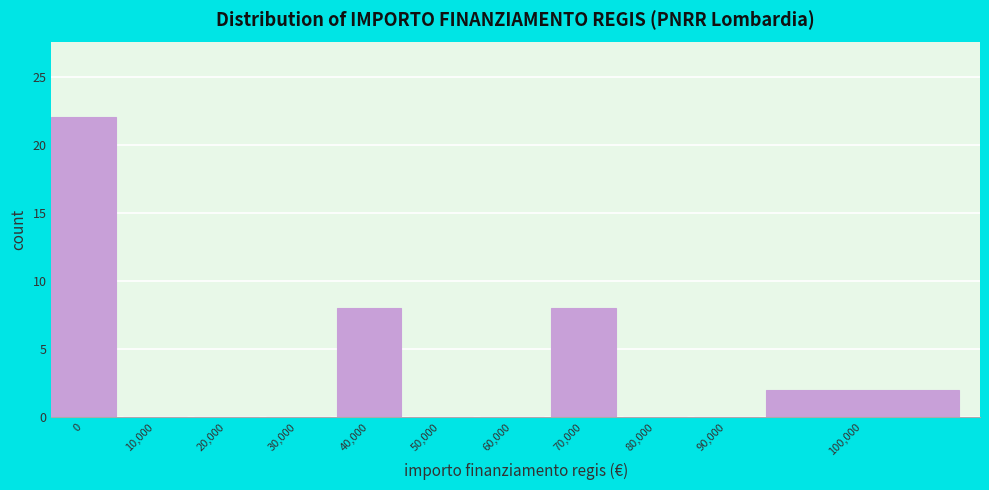

Reading right to left, list all the values displayed in this chart.

100,000=2	90,000=0	80,000=0	70,000=8	60,000=0	50,000=0	40,000=8	30,000=0	20,000=0	10,000=0	0=22